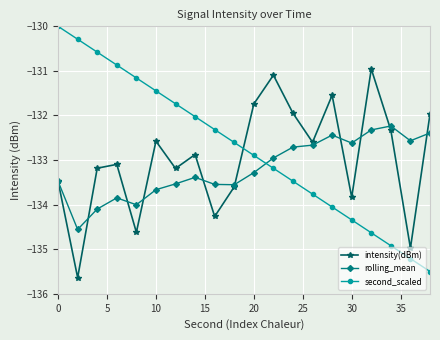

True or false: second_scaled has more than 1 interior local peaks.

False